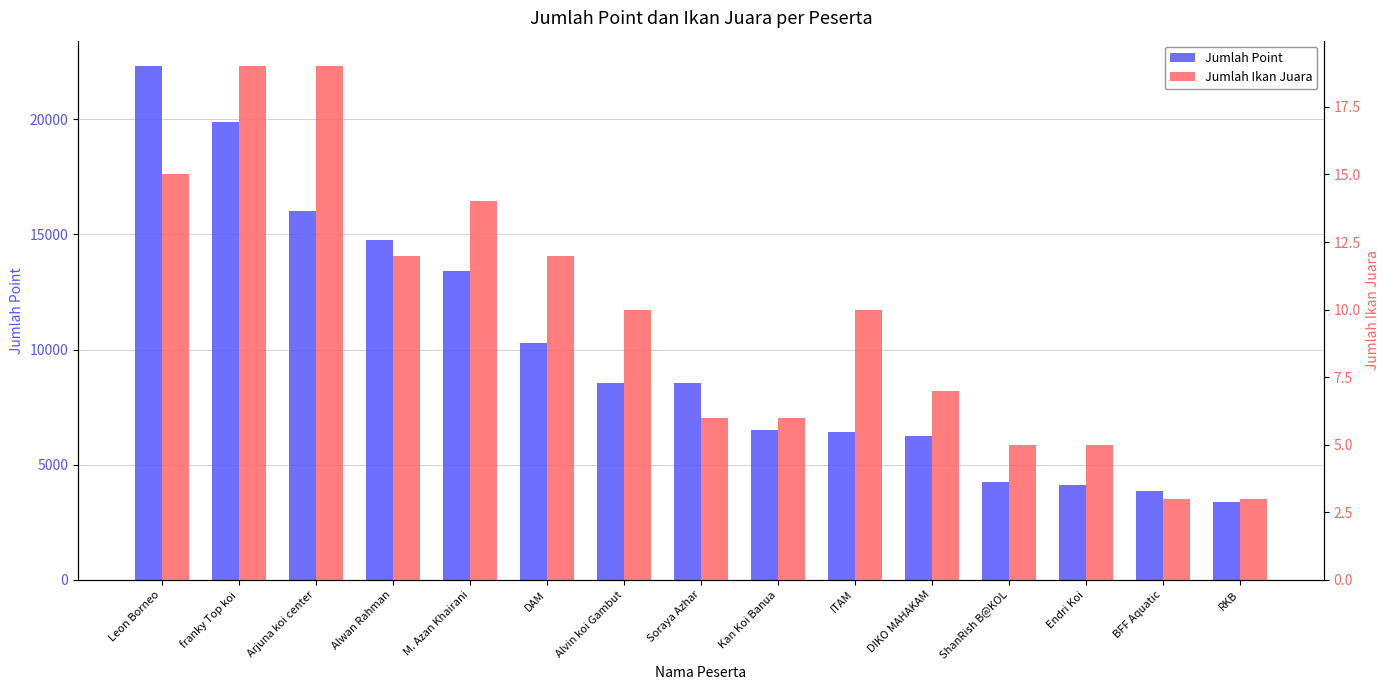

Are the bars grouped side by side (vs. stacked)?

Yes